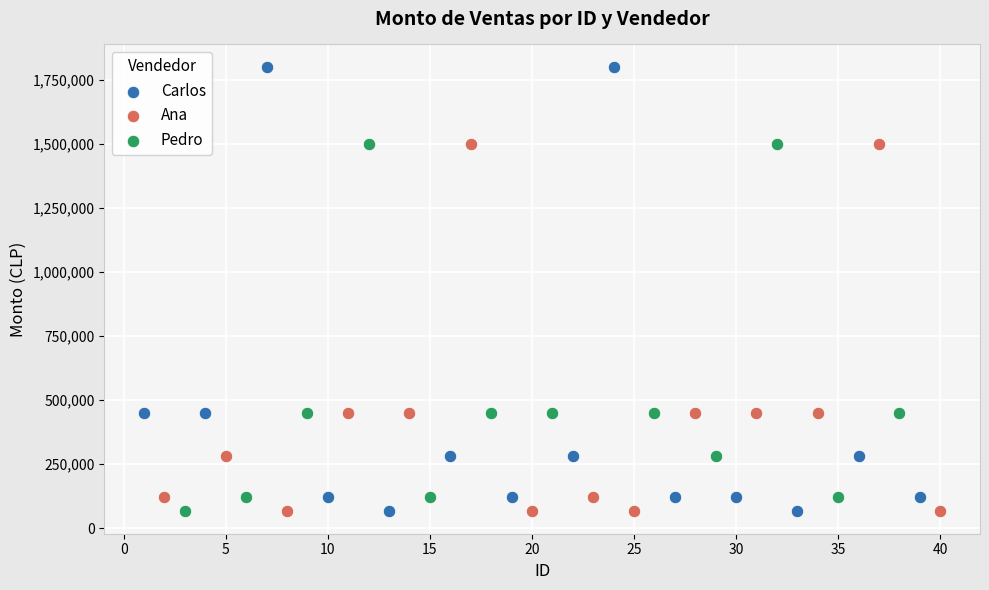

Which series reaches the maximum Y coordinate?

Carlos